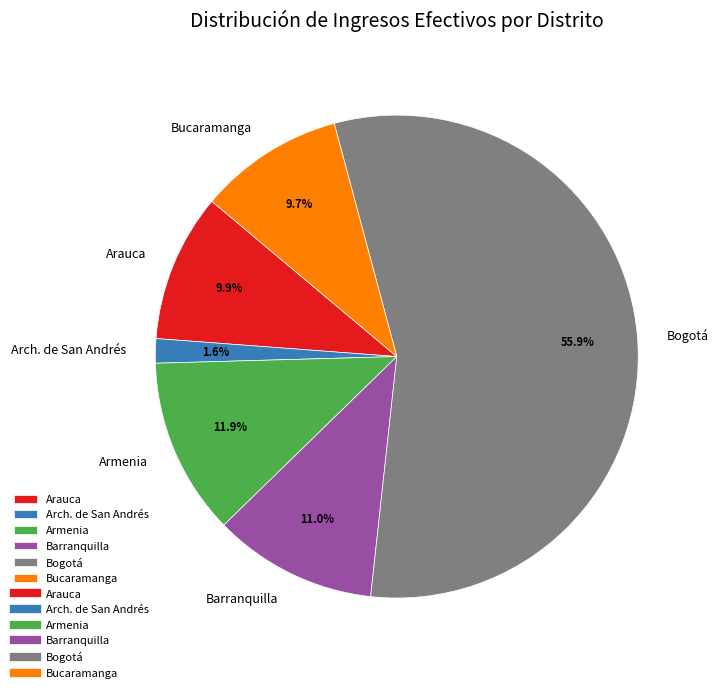

To the nearest percent, what portion does Bucaramanga represent?

10%